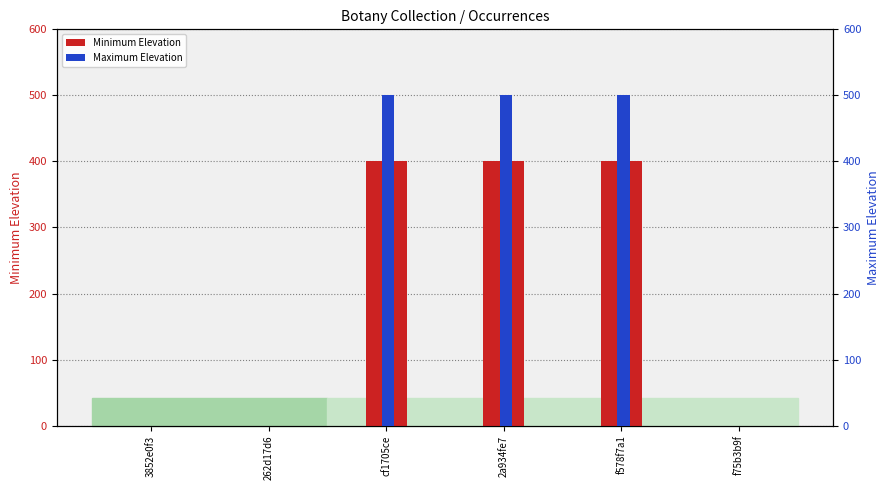

List the series in order of their overall mean, highest first.

Maximum Elevation, Minimum Elevation